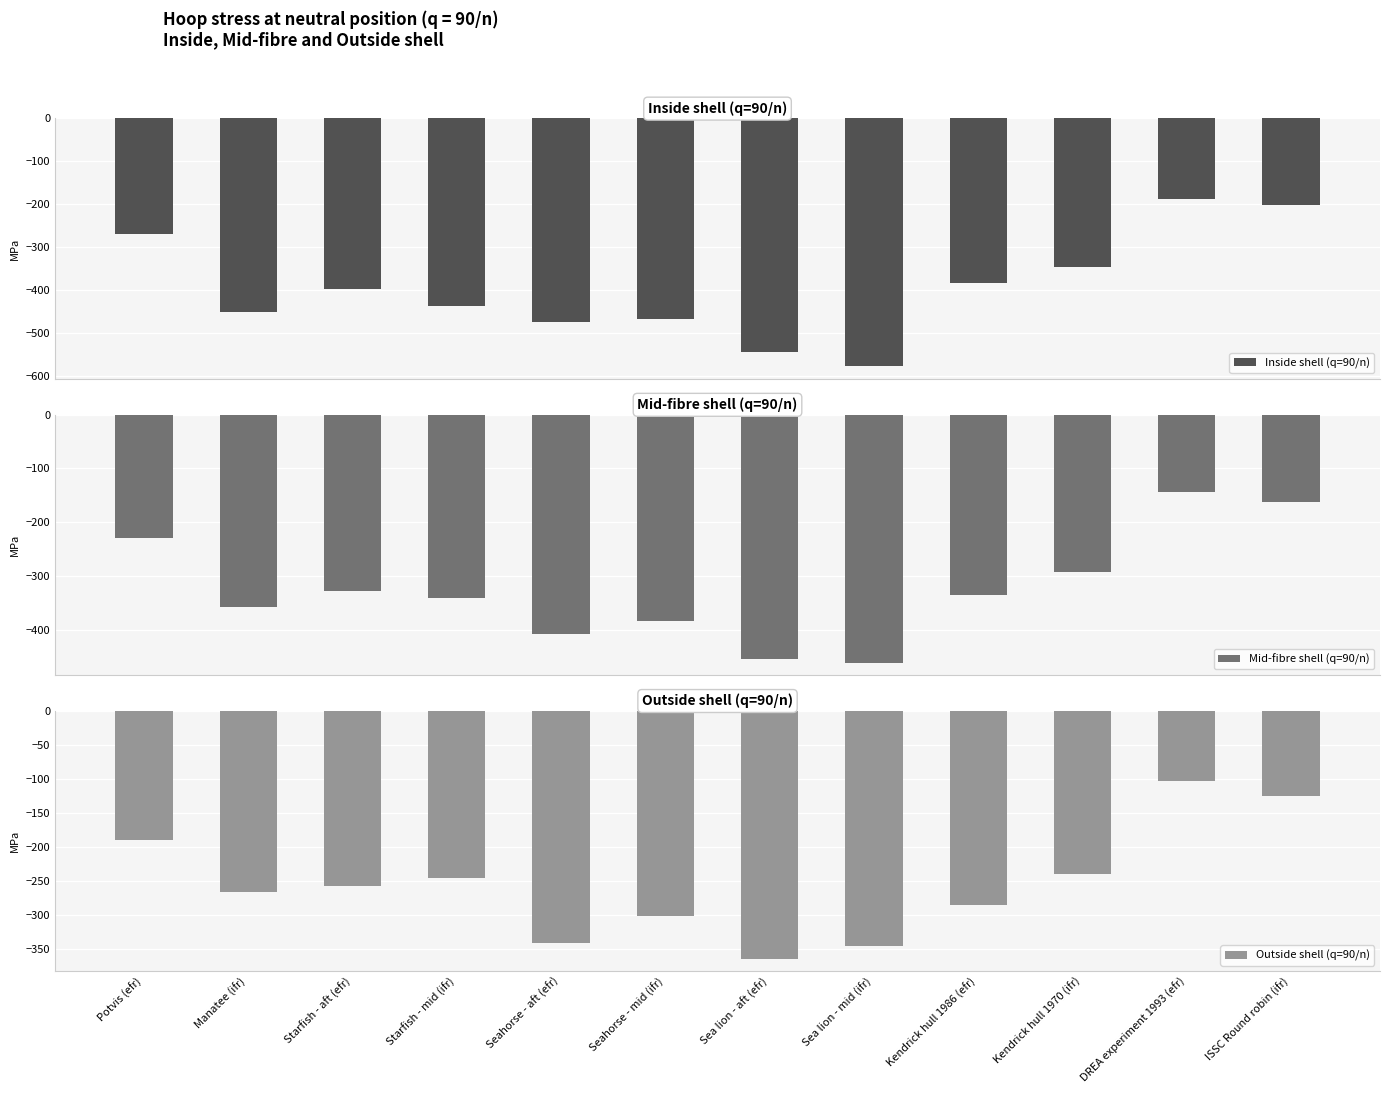

How many values in the Outside shell (q=90/n) series exceed -258?

5